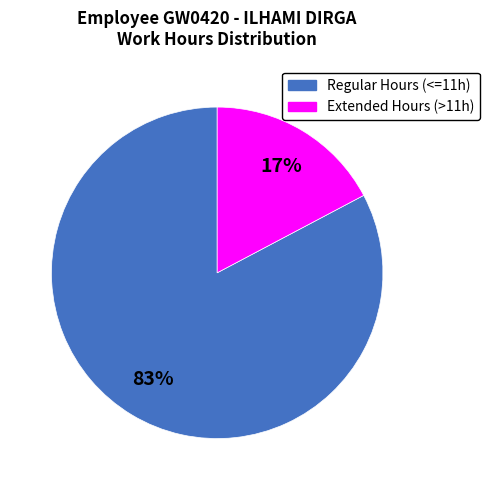

Combined, do Regular Hours (<=11h) and Extended Hours (>11h) account for over 50%?

Yes